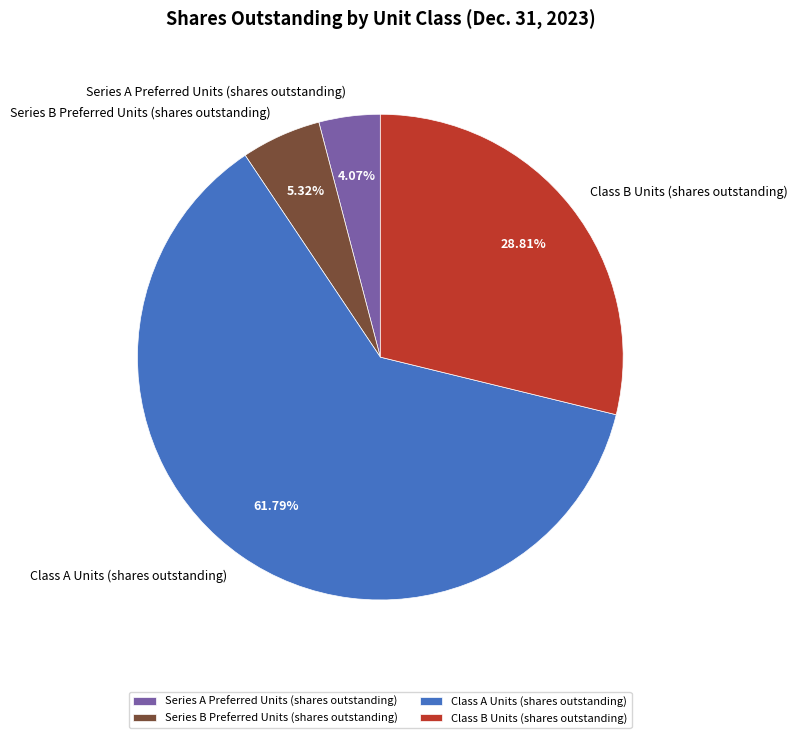

Do Series A Preferred Units (shares outstanding) and Series B Preferred Units (shares outstanding) together represent more than half of the pie?

No